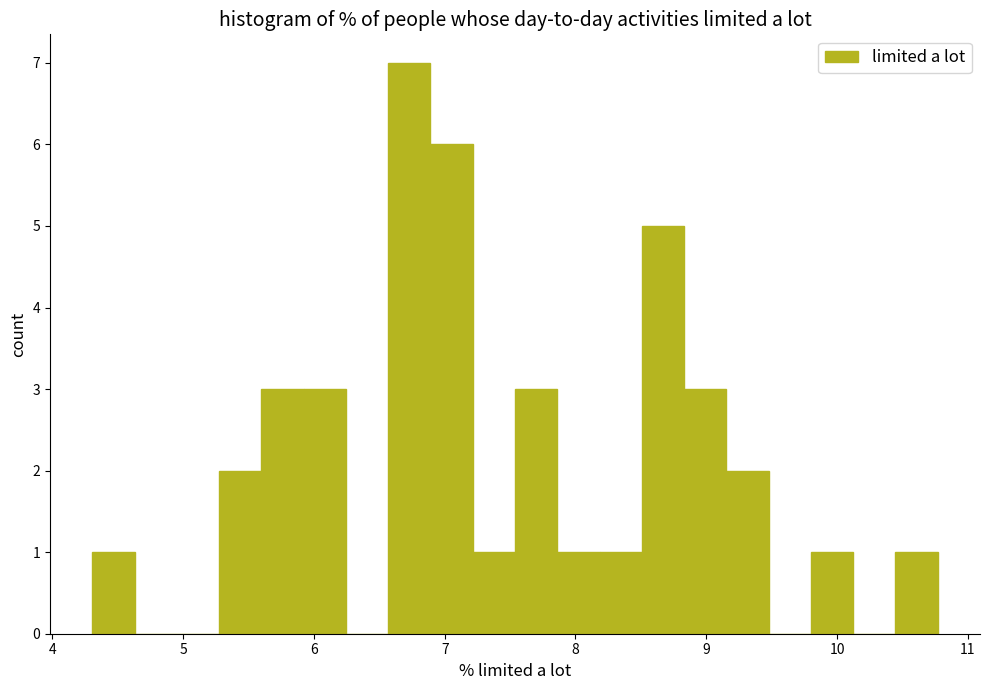

Read against the x-axis, roughly where is the centre of the tallest bar?

6.7